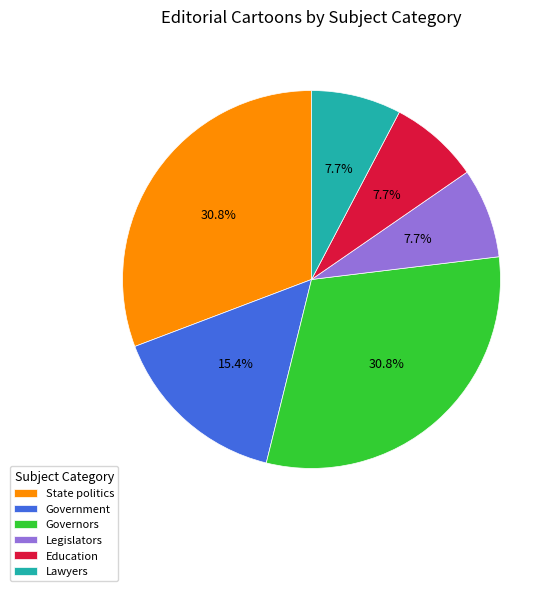

What is the total percentage of Government and Education?

23.1%